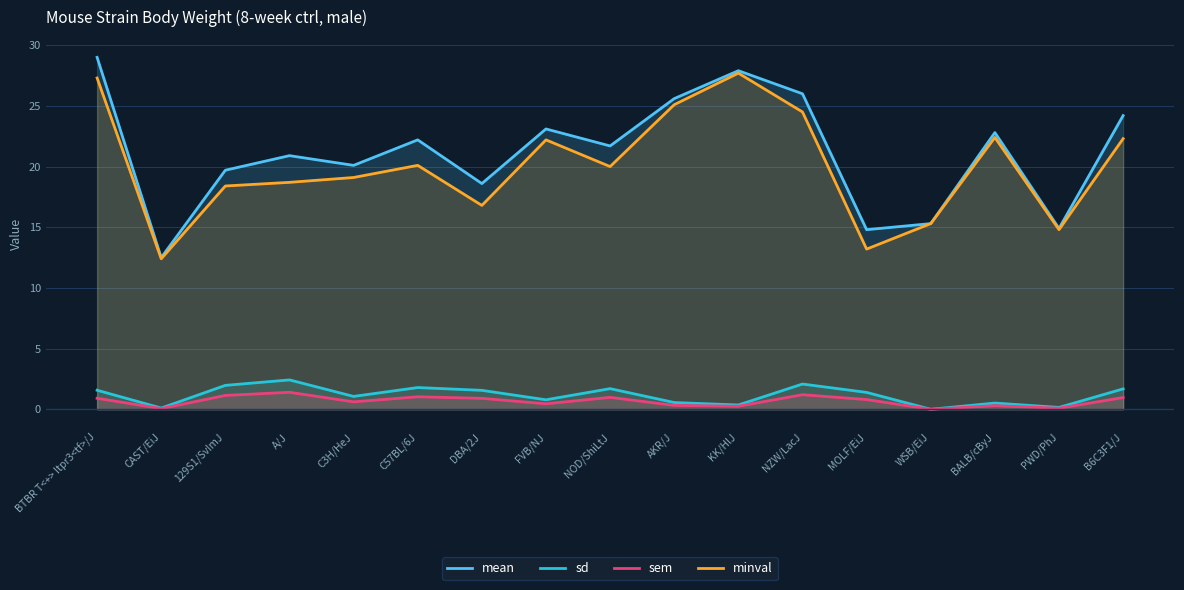

Which series changed the most between BTBR T<+> Itpr3<tf>/J and 129S1/SvImJ?

mean